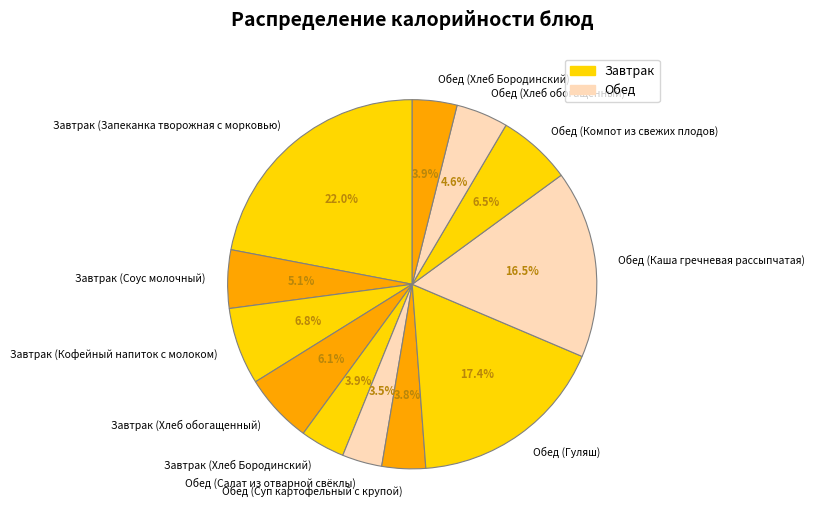

What percentage do Обед (Хлеб Бородинский) and Завтрак (Кофейный напиток с молоком) together represent?

10.7%